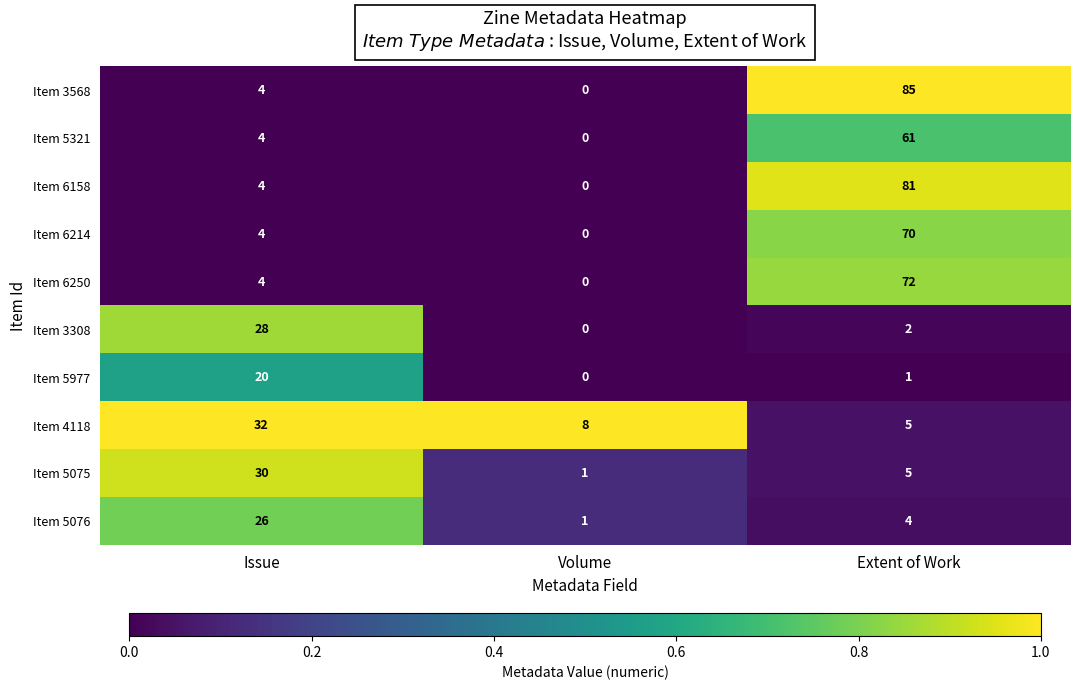

Between Issue and Volume, which series saw the biggest shift?

Item 5075